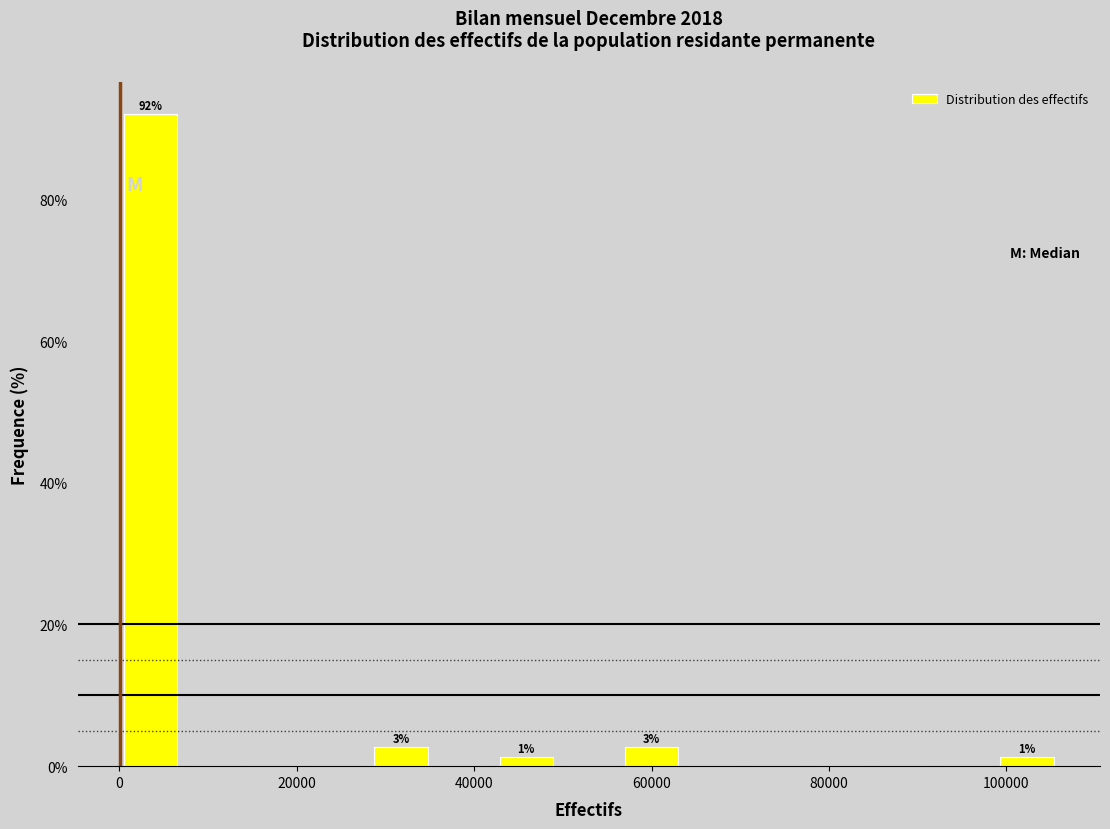

Read against the x-axis, roughly where is the centre of the tallest bar?

4000